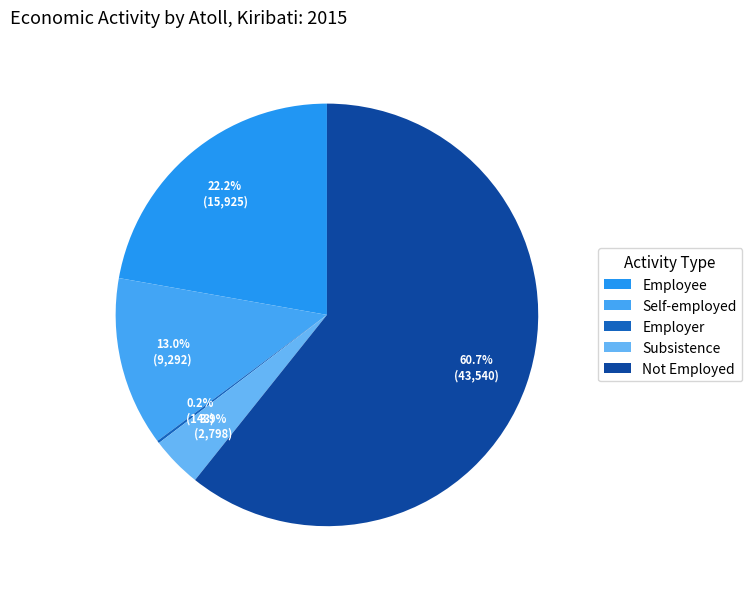

What is the change in value from Employee to Self-employed?

-6633